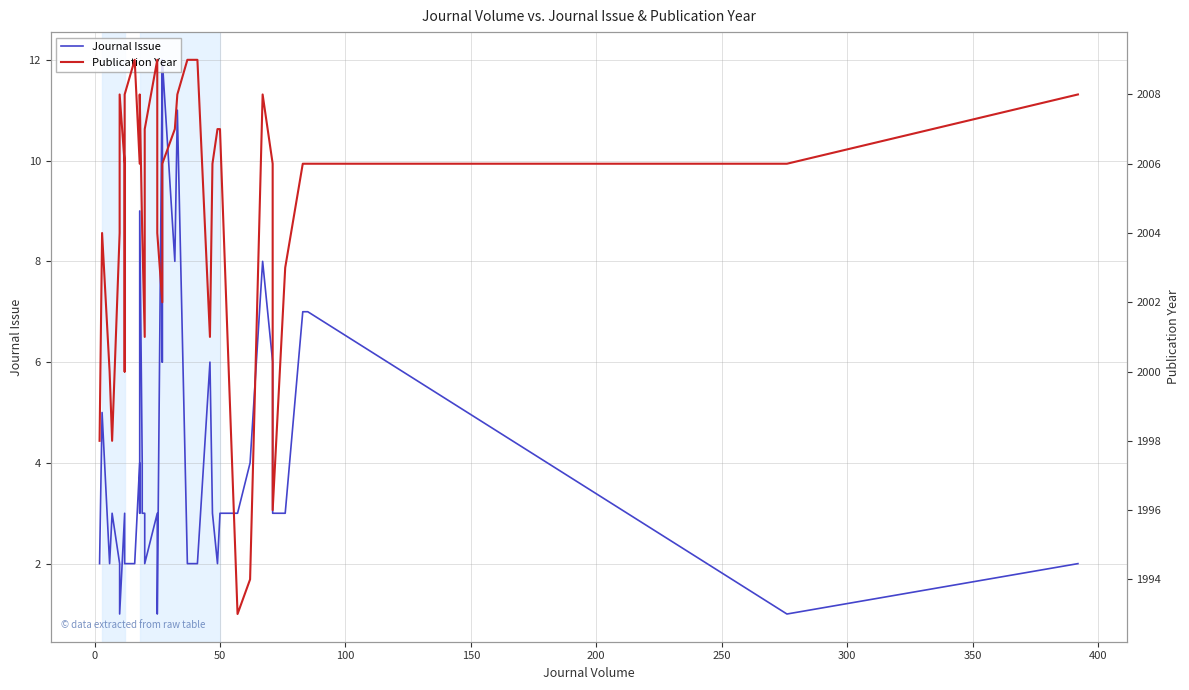

Count the number of data series in this chart.

2